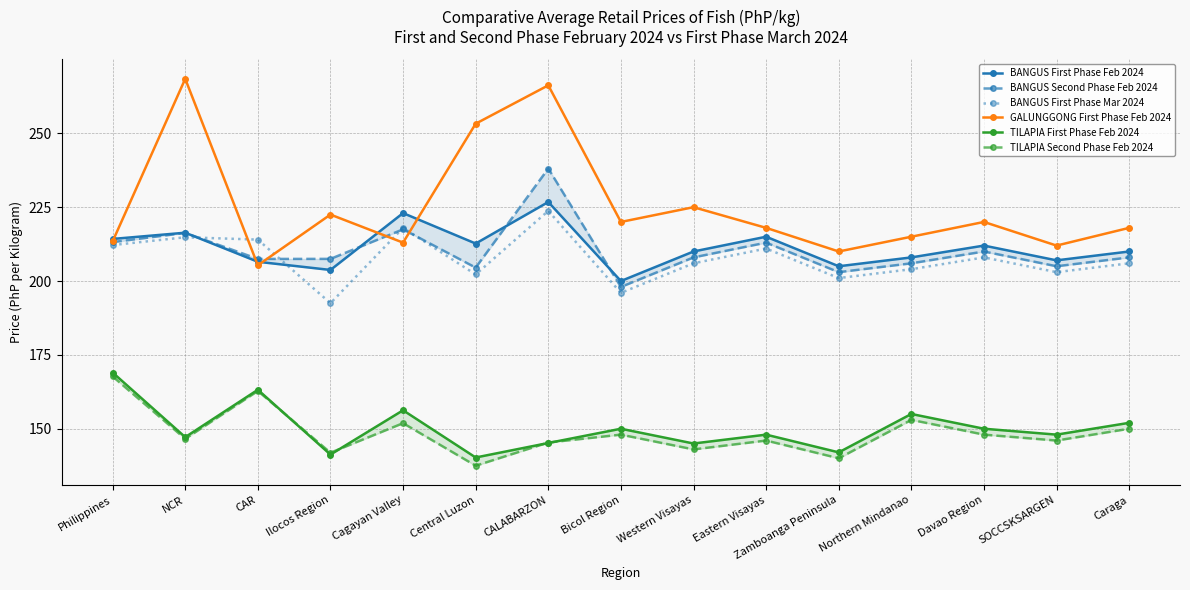

Reading left to right, what are all the values shown in this chart?

BANGUS First Phase Feb 2024: 214.2	216.4	206.5	203.8	223.0	212.7	226.8	200.0	210.0	215.0	205.0	208.0	212.0	207.0	210.0
BANGUS Second Phase Feb 2024: 213.2	216.3	207.5	207.5	217.5	204.5	238.1	198.0	208.0	213.0	203.0	206.0	210.0	205.0	208.0
BANGUS First Phase Mar 2024: 212.2	214.8	214.0	192.5	218.0	202.2	223.8	196.0	206.0	211.0	201.0	204.0	208.0	203.0	206.0
GALUNGGONG First Phase Feb 2024: 213.4	268.4	205.3	222.5	213.0	253.3	266.2	220.0	225.0	218.0	210.0	215.0	220.0	212.0	218.0
TILAPIA First Phase Feb 2024: 169.0	147.2	163.2	141.2	156.2	140.3	145.2	150.0	145.0	148.0	142.0	155.0	150.0	148.0	152.0
TILAPIA Second Phase Feb 2024: 167.7	146.6	162.8	141.9	151.9	137.5	145.3	148.0	143.0	146.0	140.0	153.0	148.0	146.0	150.0